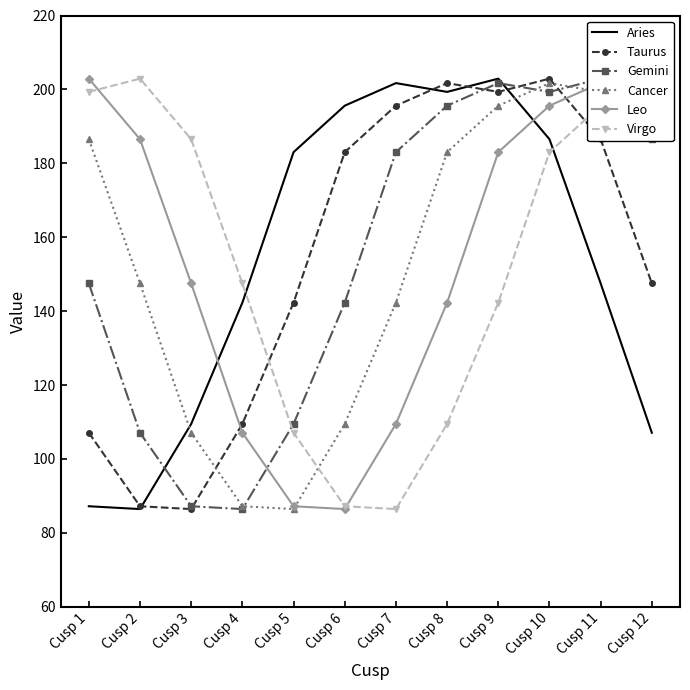

Between Cusp 10 and Cusp 11, which series saw the biggest shift?

Aries